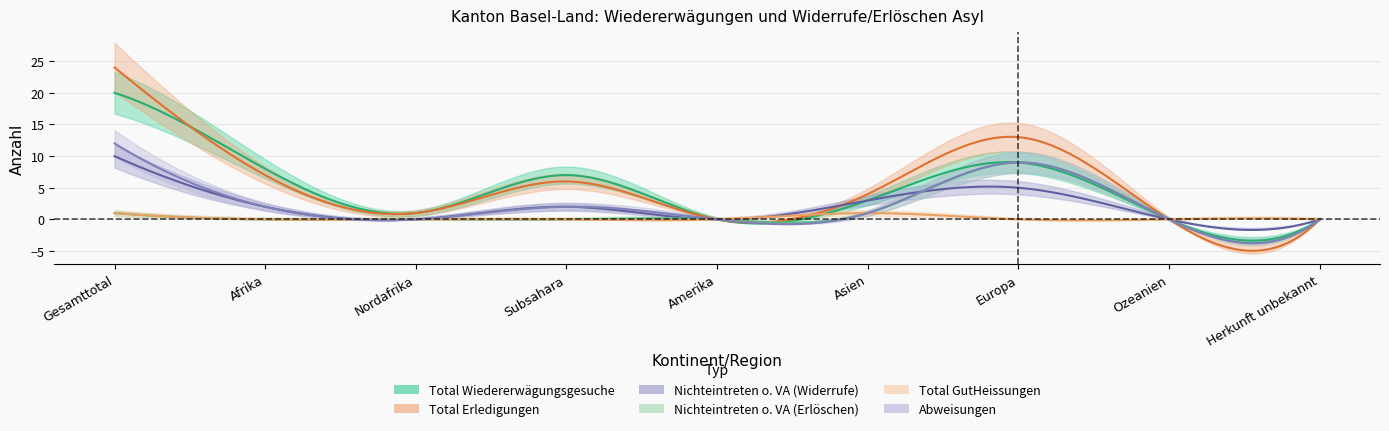

Which has a higher value, Afrika or Europa?

Europa